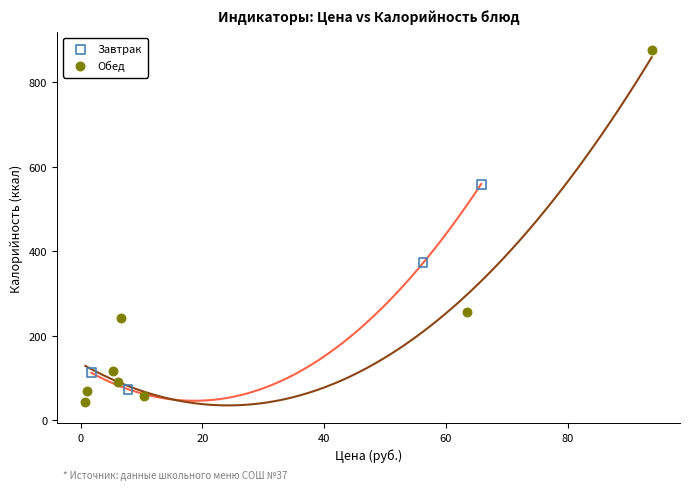

What are all the series names shown in the legend?

Завтрак, Обед